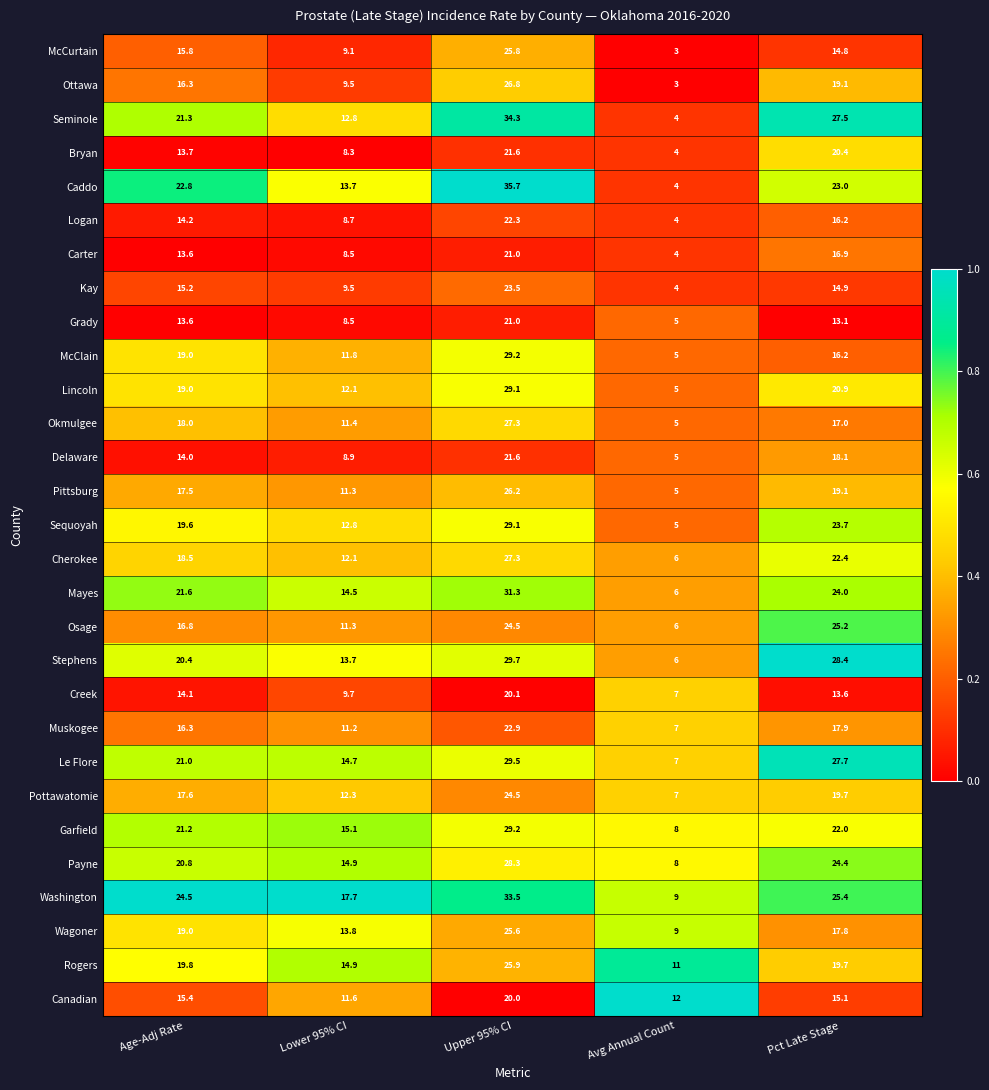

The value of McClain at Upper 95% CI is 47.5. True or false?

False